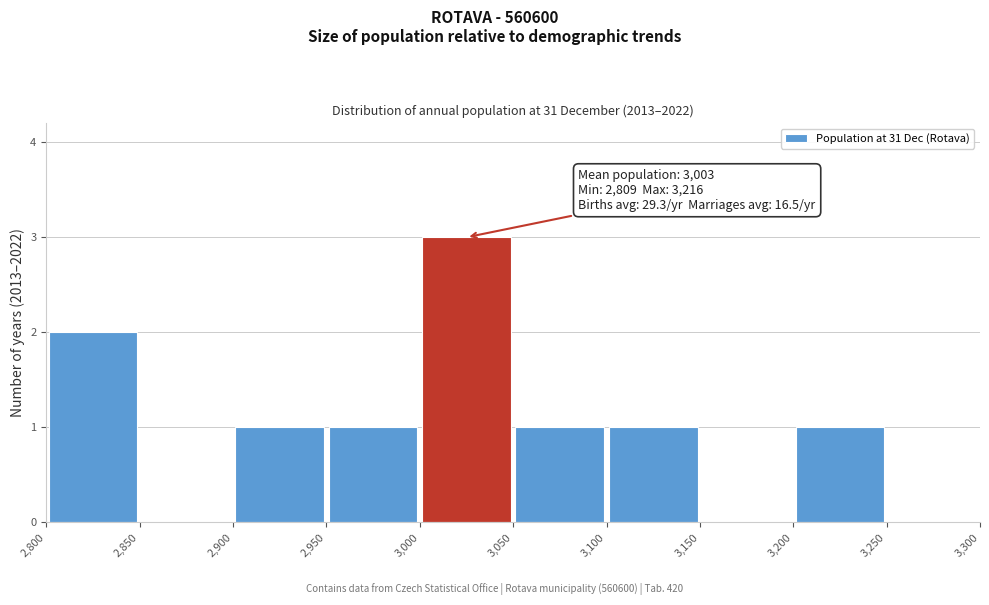

Which range on the x-axis has the tallest bar?

3,000 to 3,050